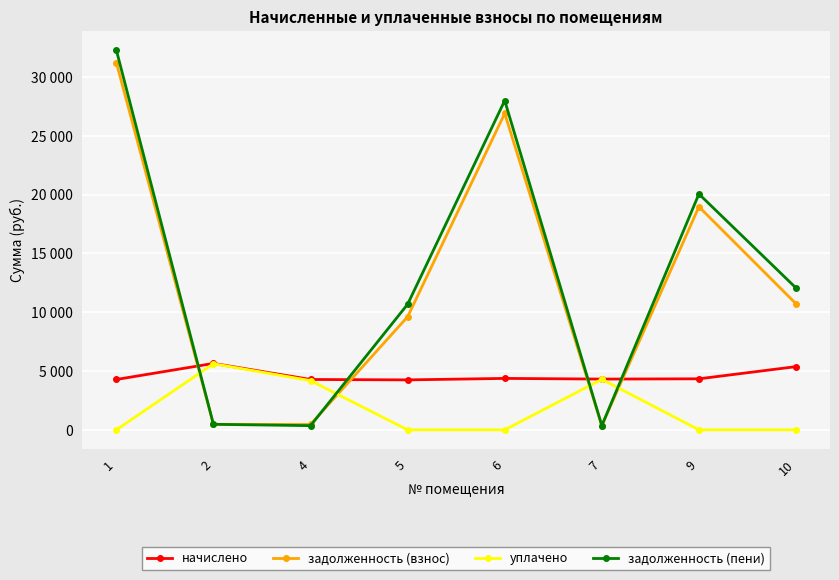

Does the chart have visible grid lines?

Yes